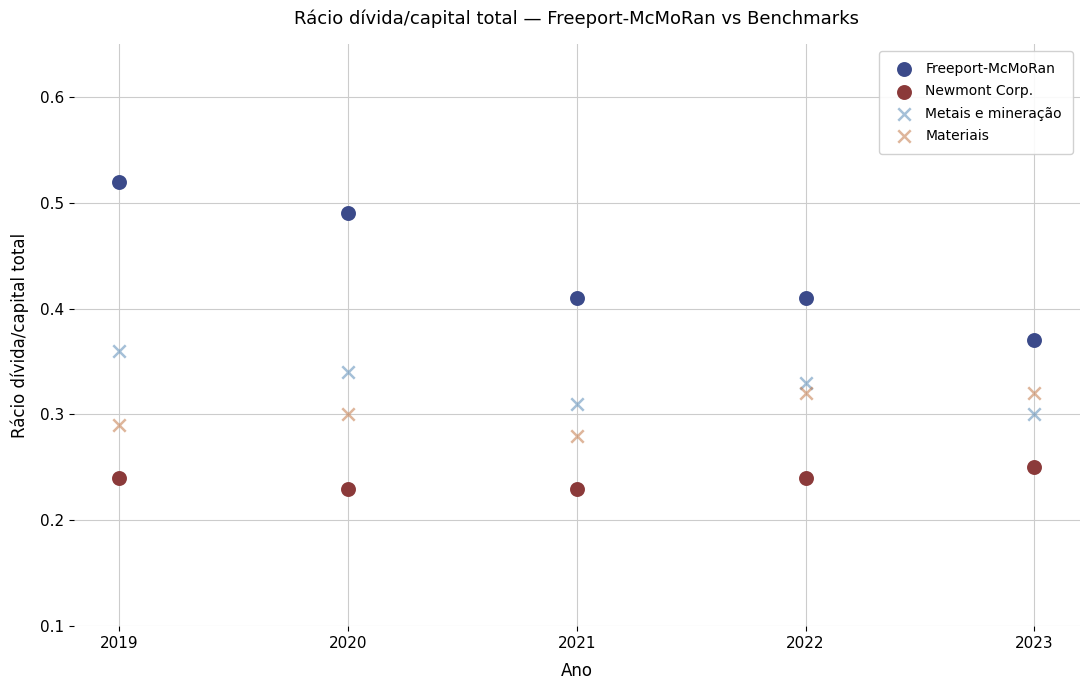

What are all the series names shown in the legend?

Freeport-McMoRan, Newmont Corp., Metais e mineração, Materiais